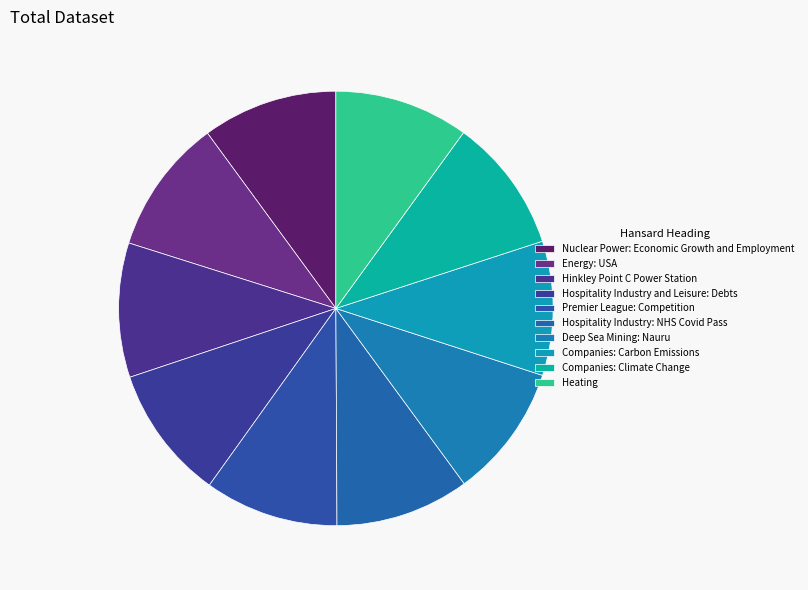

To the nearest percent, what is the combined percentage of Energy: USA and Companies: Climate Change?

20%